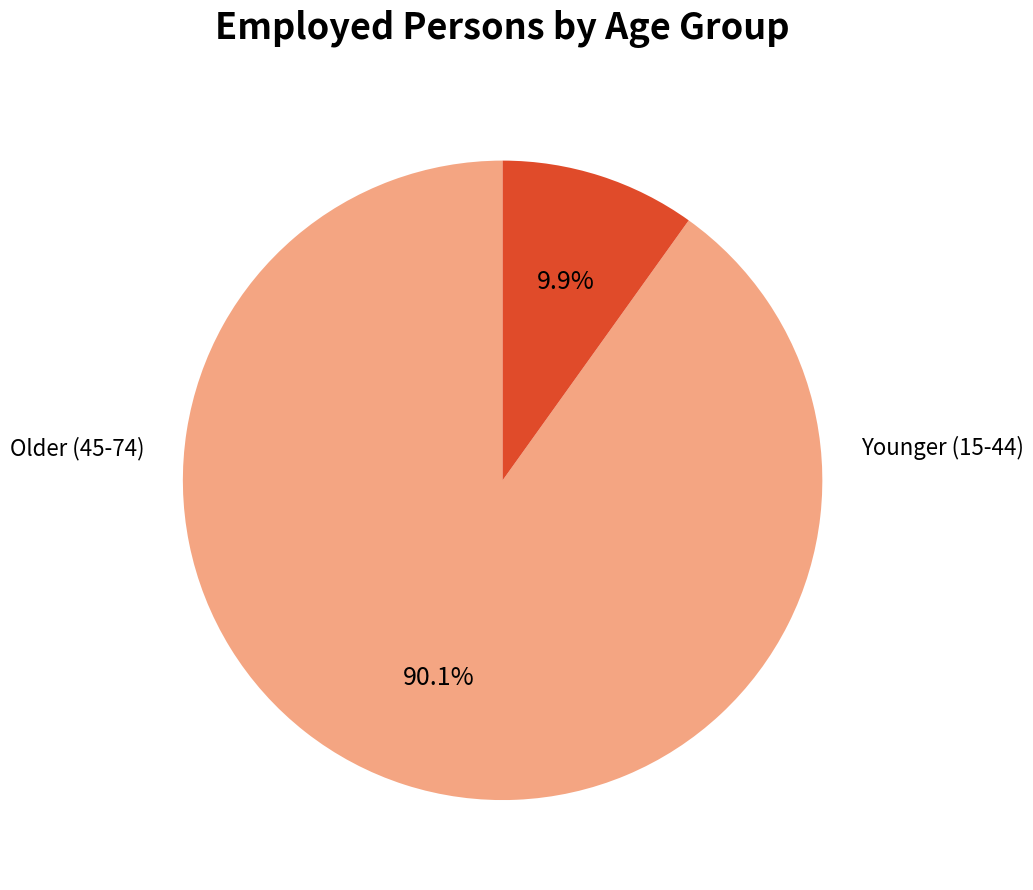

Does any single category account for the majority?

Yes